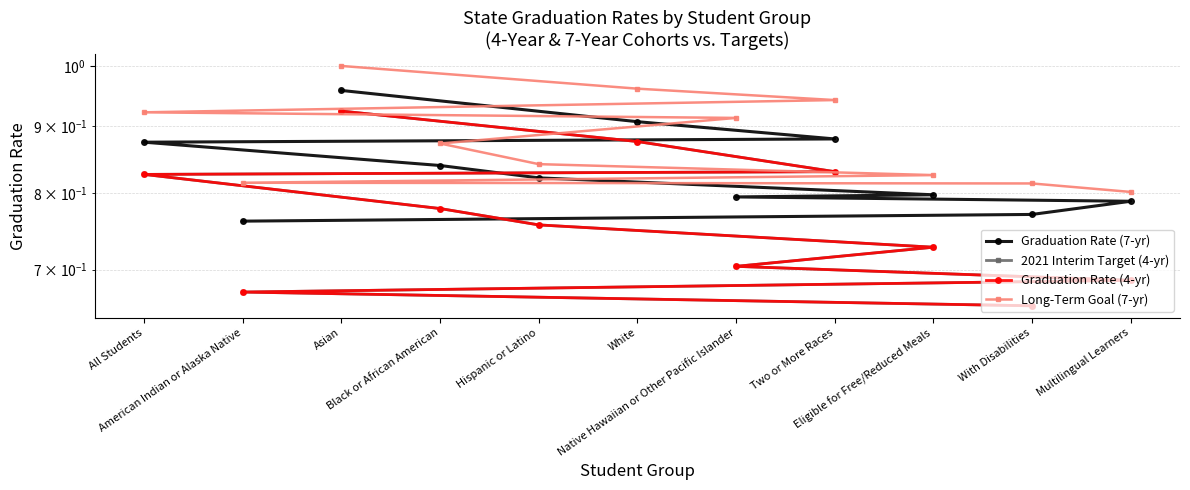

True or false: Graduation Rate (7-yr) and Long-Term Goal (7-yr) cross at least once.

False